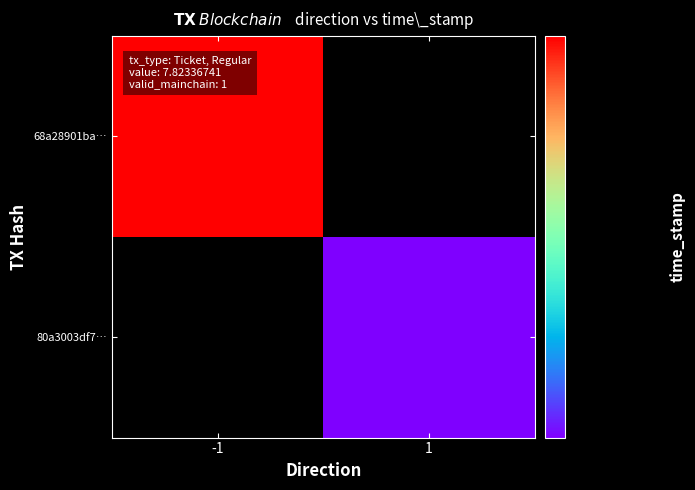

List the series in order of their peak value, highest first.

68a28901ba…, 80a3003df7…